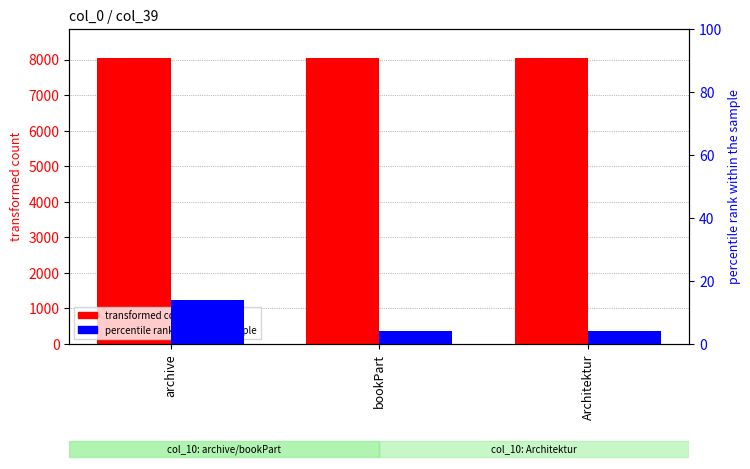

The value of percentile rank within the sample at bookPart is 4. True or false?

True